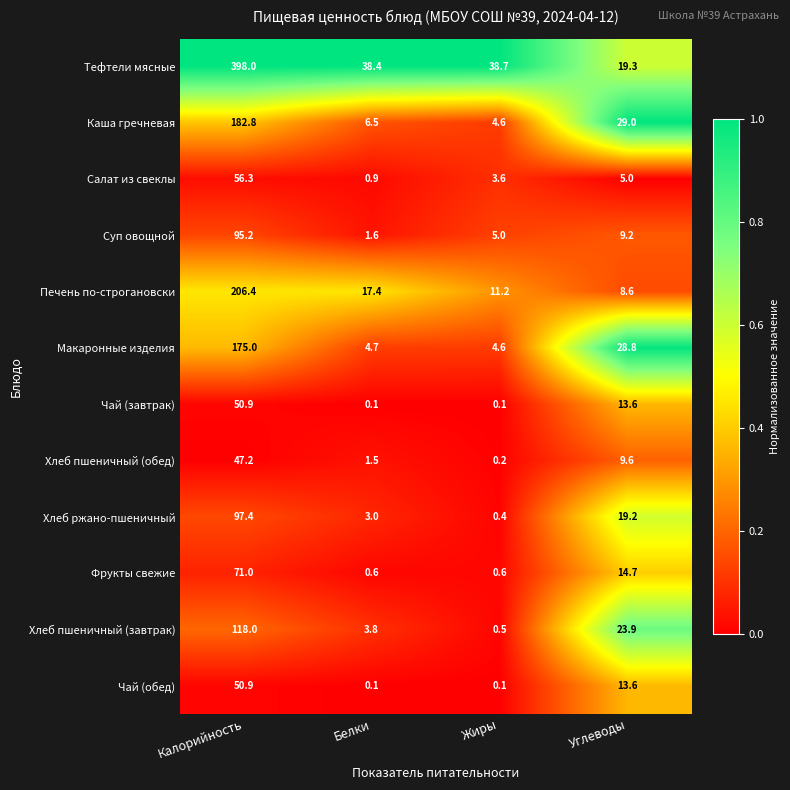

At which label does Печень по-строгановски reach its peak?

Калорийность